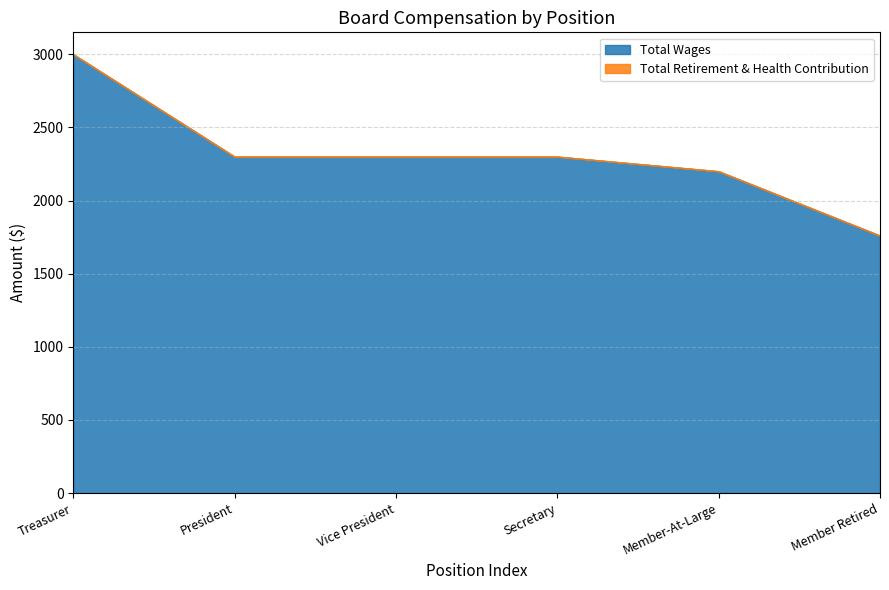

True or false: Total Retirement & Health Contribution and Total Wages intersect in this chart.

False